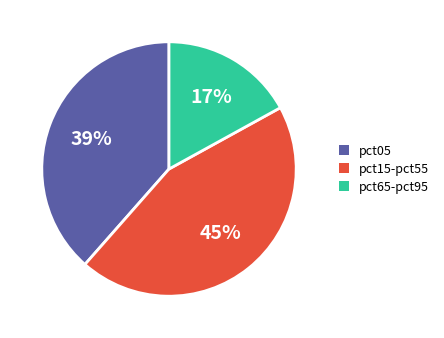

To the nearest percent, what portion does pct15-pct55 represent?

45%